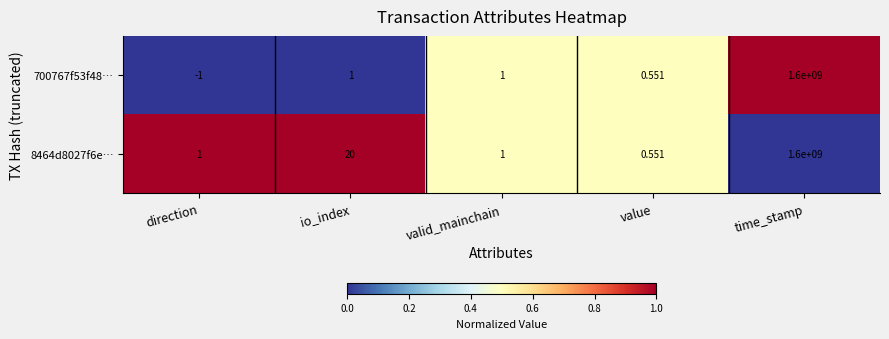

Which category has the highest value across all series?

time_stamp